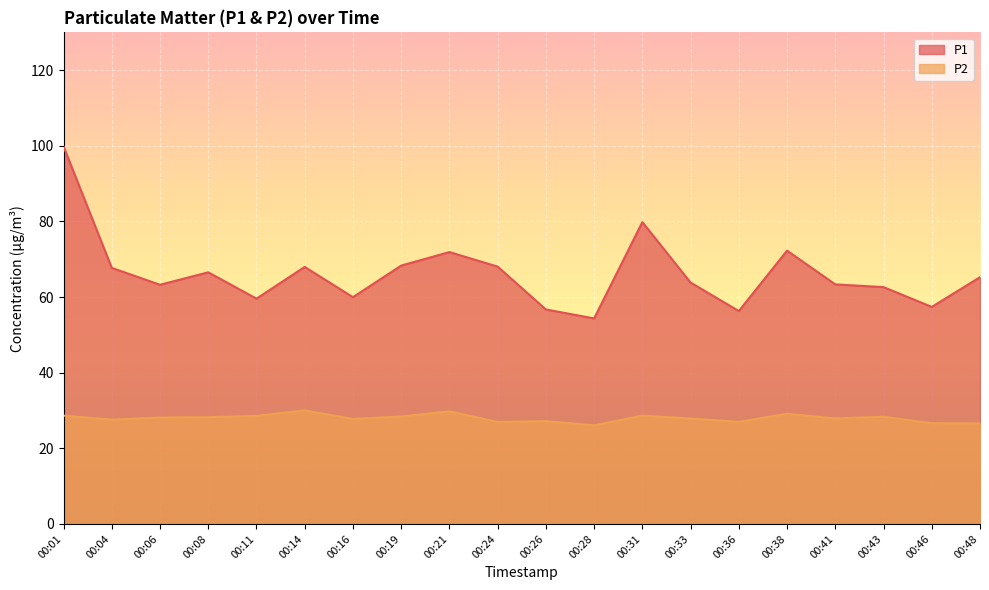

Is the value of P2 at 00:19 greater than the value of P1 at 00:46?

No